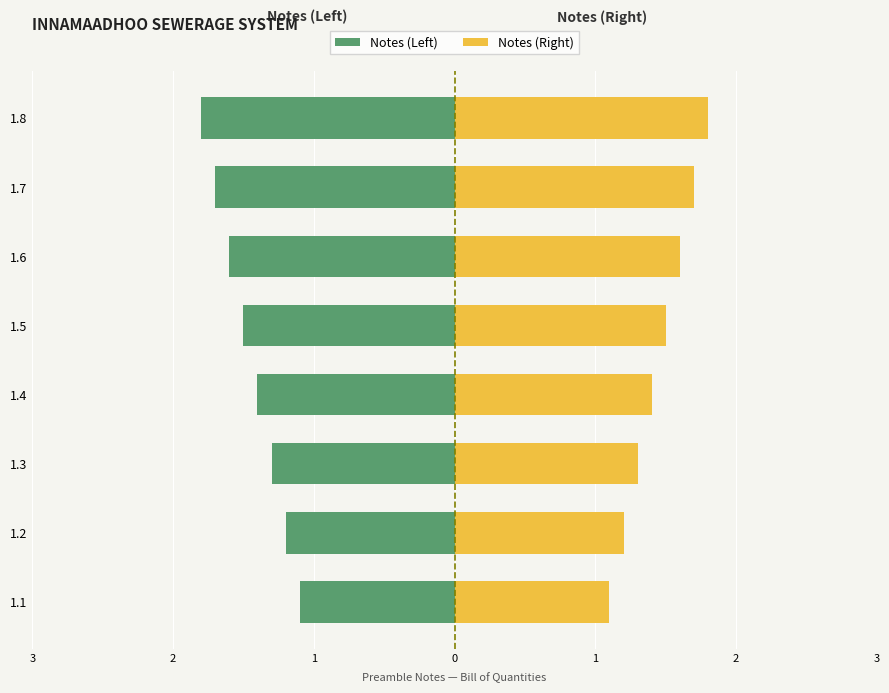

At 1.8, list the series in order from smallest to largest.

Notes (Left), Notes (Right)